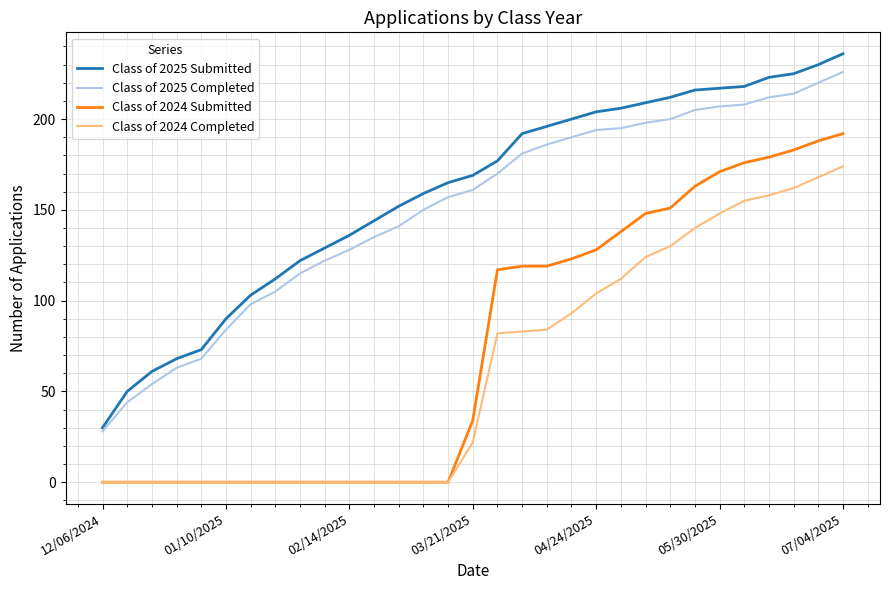

What are all the series names shown in the legend?

Class of 2025 Submitted, Class of 2025 Completed, Class of 2024 Submitted, Class of 2024 Completed